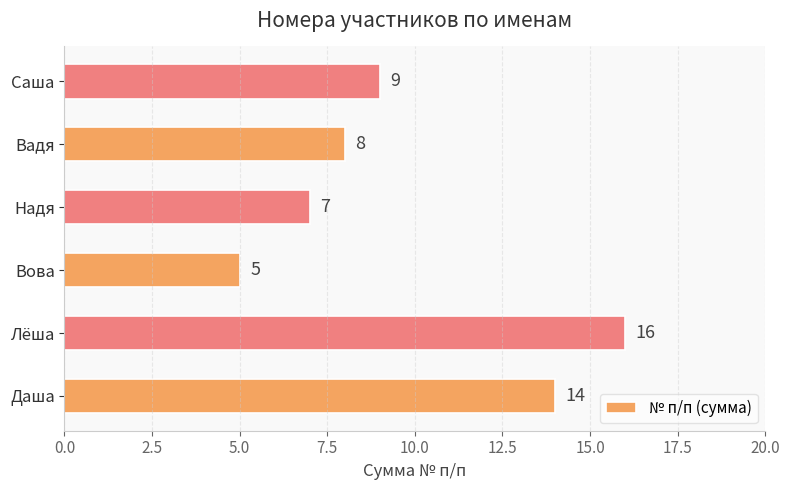

Which has a higher value, Саша or Вадя?

Саша